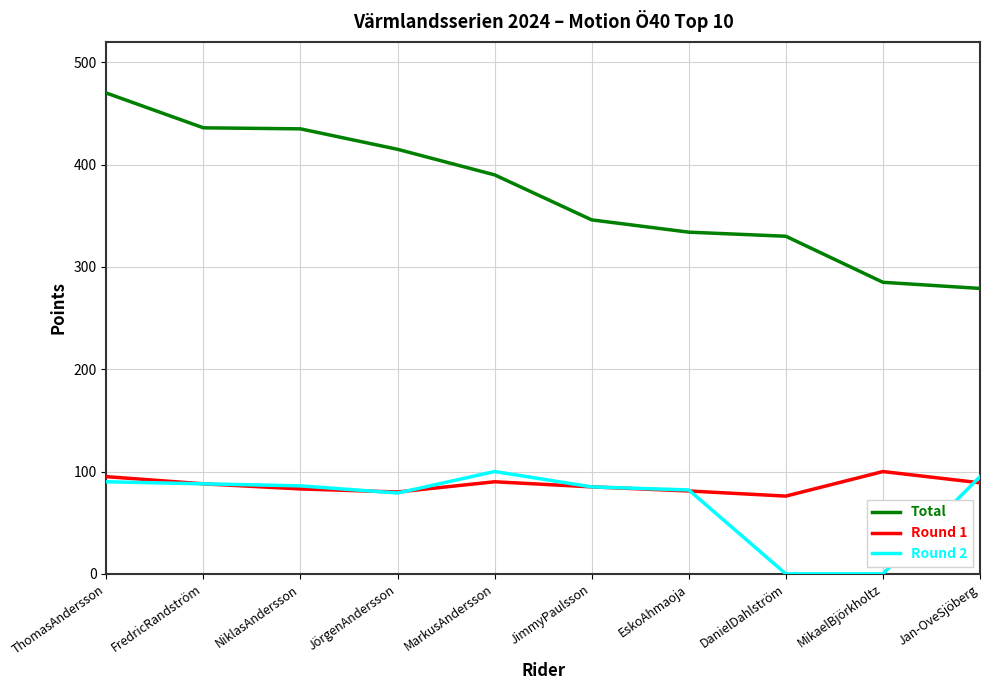

True or false: Total and Round 2 cross at least once.

False